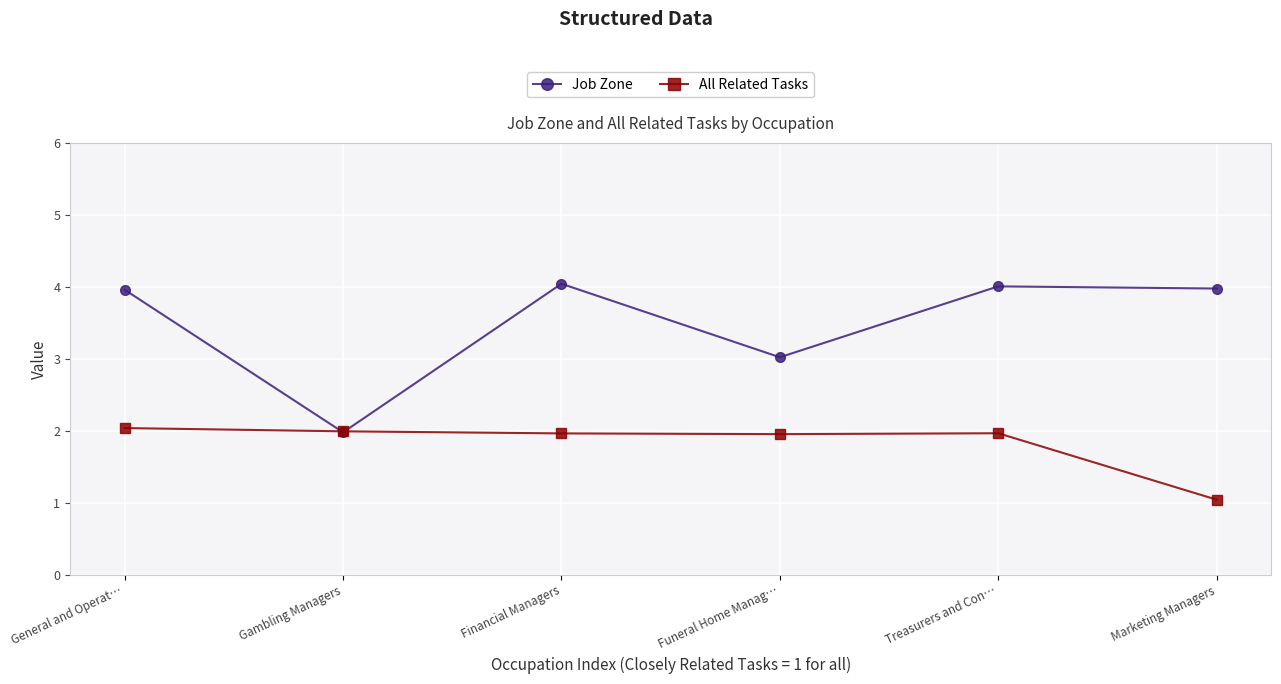

True or false: Job Zone has a value of 2.0 at Gambling Managers.

True